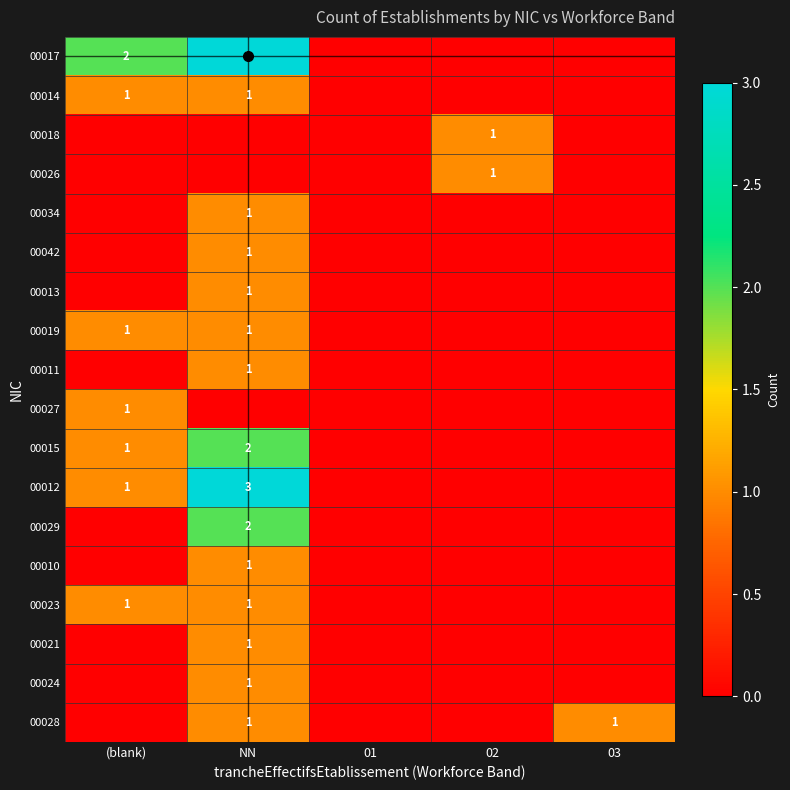

The value of 00015 at NN is 2. True or false?

True